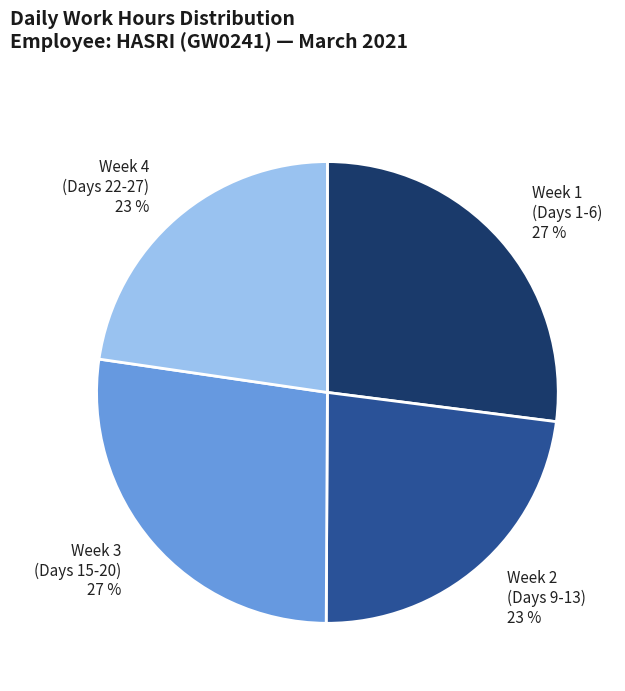

How many slices are in this pie chart?

4